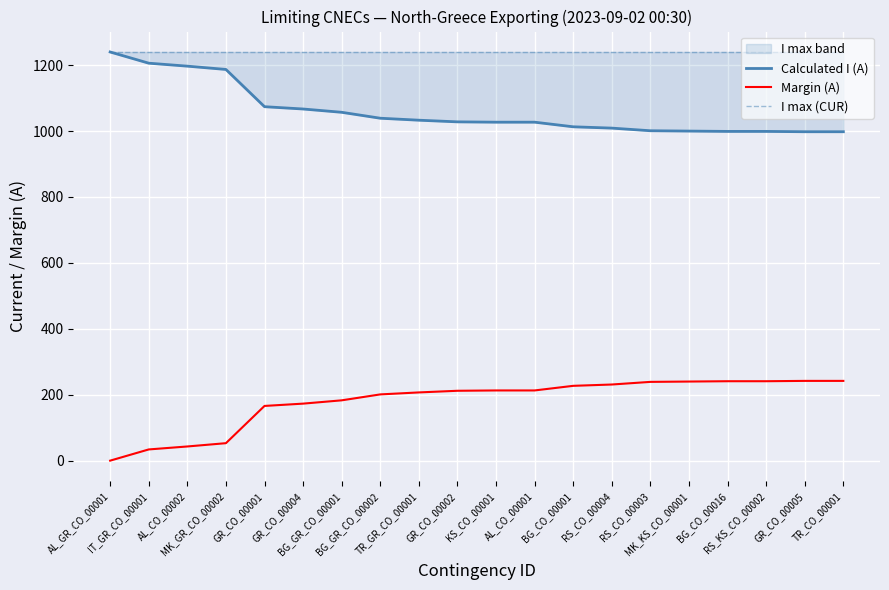

Reading right to left, what are all the values shown in this chart?

Calculated I (A): TR_CO_00001=998	GR_CO_00005=998	RS_KS_CO_00002=999	BG_CO_00016=999	MK_KS_CO_00001=1000	RS_CO_00003=1001	RS_CO_00004=1009	BG_CO_00001=1013	AL_CO_00001=1027	KS_CO_00001=1027	GR_CO_00002=1028	TR_GR_CO_00001=1033	BG_GR_CO_00002=1039	BG_GR_CO_00001=1057	GR_CO_00004=1067	GR_CO_00001=1074	MK_GR_CO_00002=1187	AL_CO_00002=1197	IT_GR_CO_00001=1206	AL_GR_CO_00001=1240
Margin (A): TR_CO_00001=242	GR_CO_00005=242	RS_KS_CO_00002=241	BG_CO_00016=241	MK_KS_CO_00001=240	RS_CO_00003=239	RS_CO_00004=231	BG_CO_00001=227	AL_CO_00001=213	KS_CO_00001=213	GR_CO_00002=212	TR_GR_CO_00001=207	BG_GR_CO_00002=201	BG_GR_CO_00001=183	GR_CO_00004=173	GR_CO_00001=166	MK_GR_CO_00002=53	AL_CO_00002=43	IT_GR_CO_00001=34	AL_GR_CO_00001=0
I max (CUR): TR_CO_00001=1240	GR_CO_00005=1240	RS_KS_CO_00002=1240	BG_CO_00016=1240	MK_KS_CO_00001=1240	RS_CO_00003=1240	RS_CO_00004=1240	BG_CO_00001=1240	AL_CO_00001=1240	KS_CO_00001=1240	GR_CO_00002=1240	TR_GR_CO_00001=1240	BG_GR_CO_00002=1240	BG_GR_CO_00001=1240	GR_CO_00004=1240	GR_CO_00001=1240	MK_GR_CO_00002=1240	AL_CO_00002=1240	IT_GR_CO_00001=1240	AL_GR_CO_00001=1240